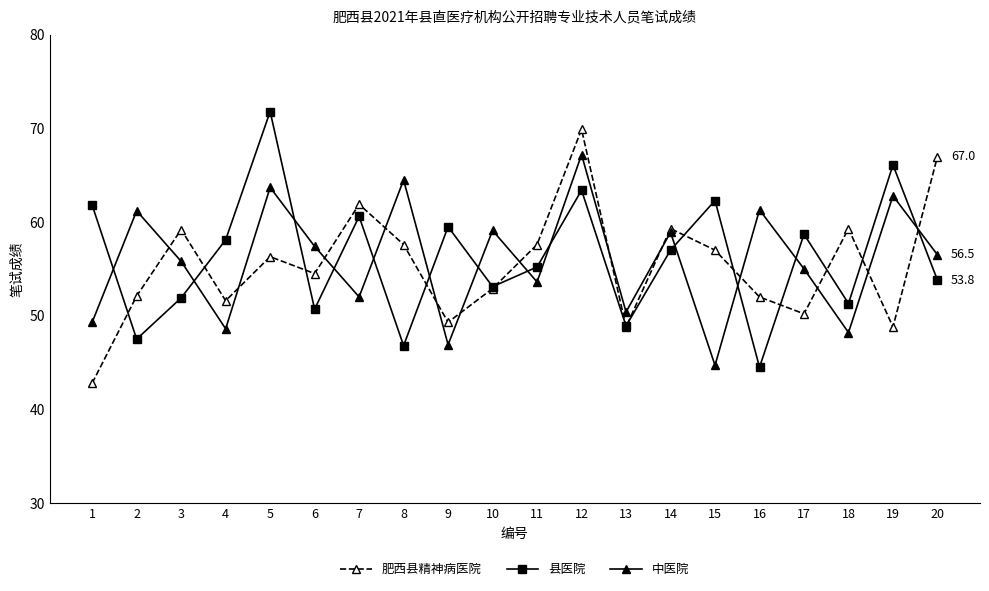

Count the number of categories in the chart.

20